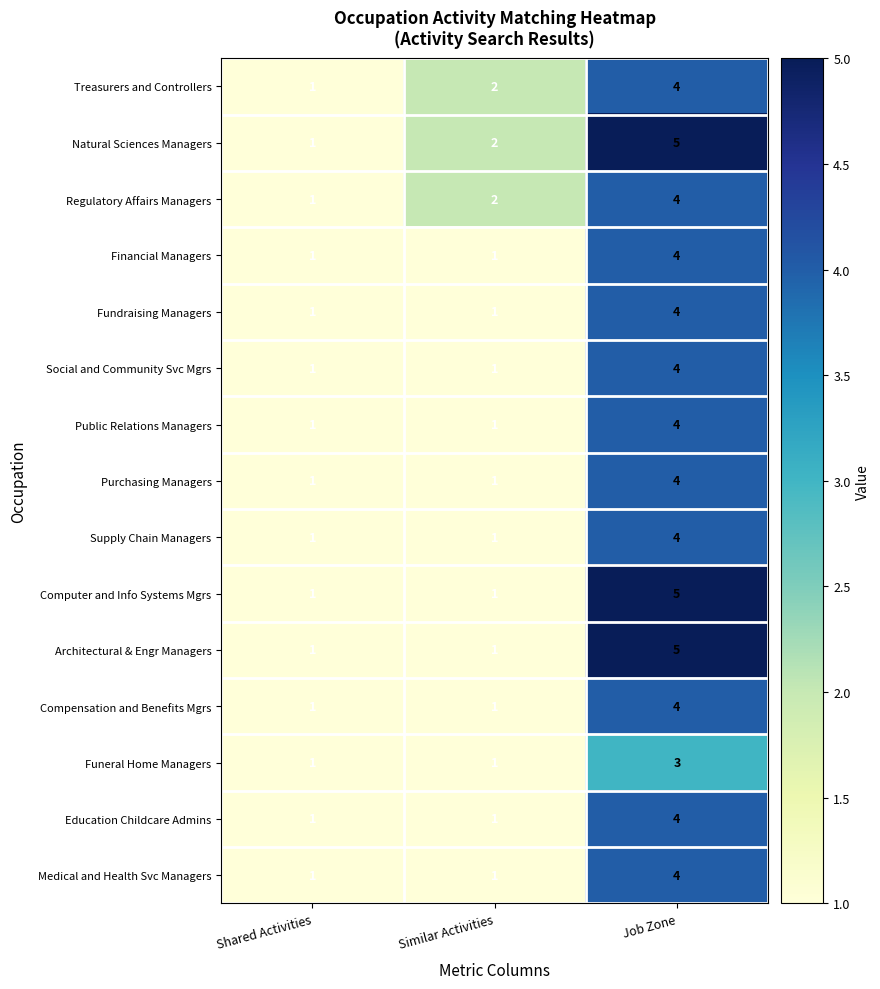

What is the greatest value displayed?

5